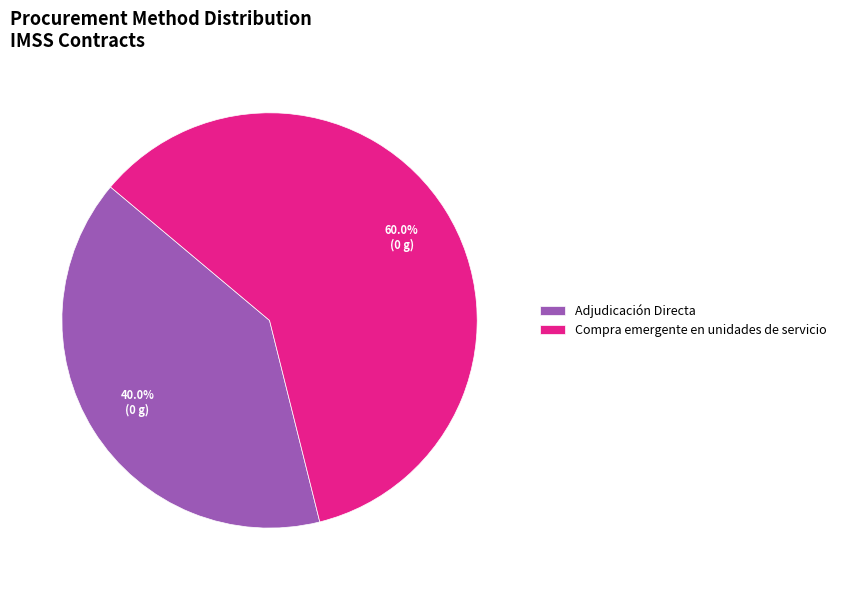

True or false: Compra emergente en unidades de servicio accounts for 60% of the total.

True